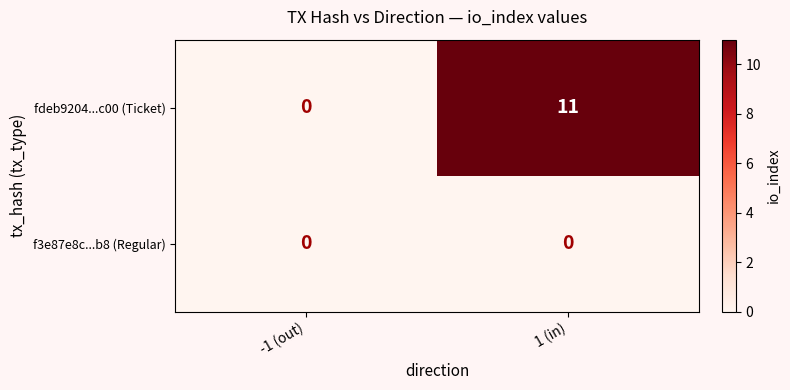

What is the total value across all series at 1 (in)?

11